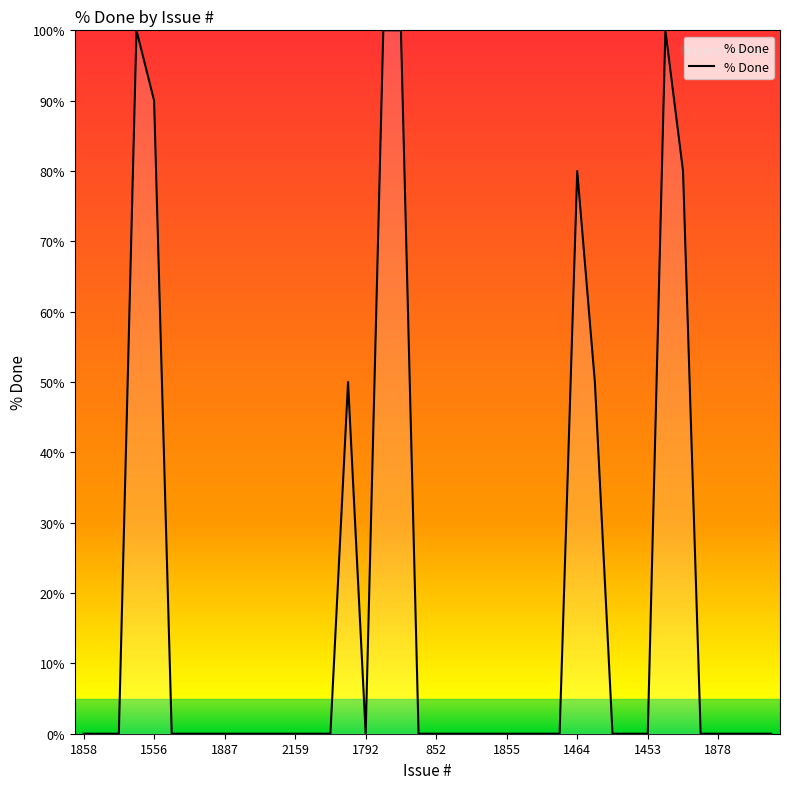

What is the greatest value displayed?

100